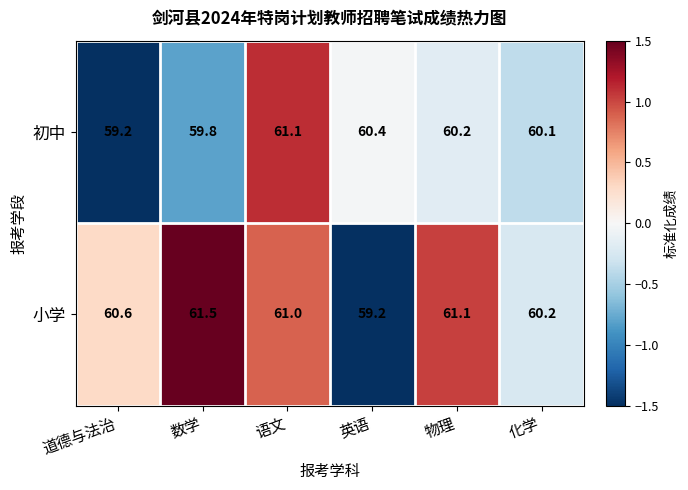

Which series has the widest spread of values?

小学